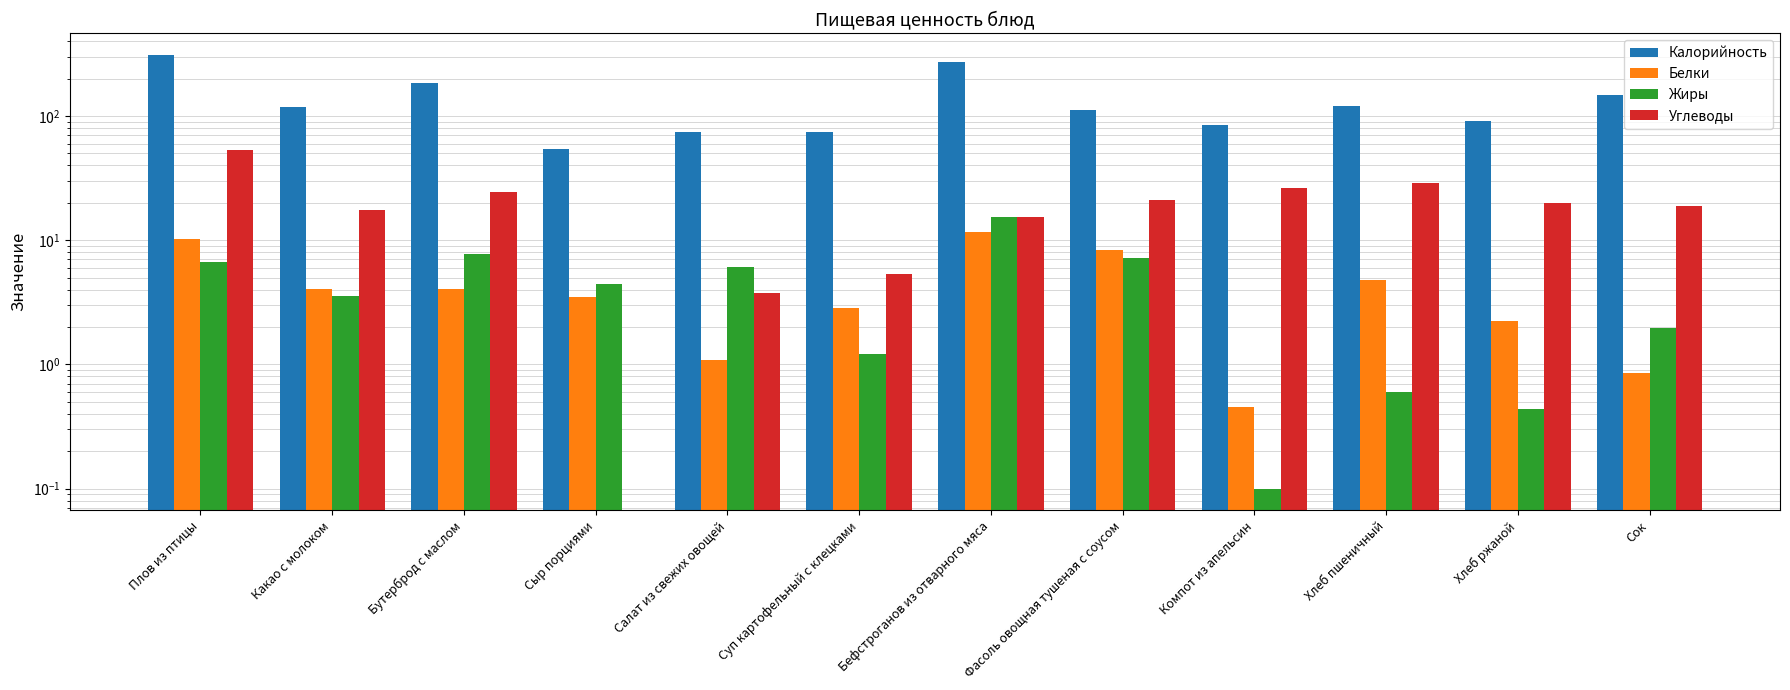

Which label corresponds to the largest value in the chart?

Плов из птицы